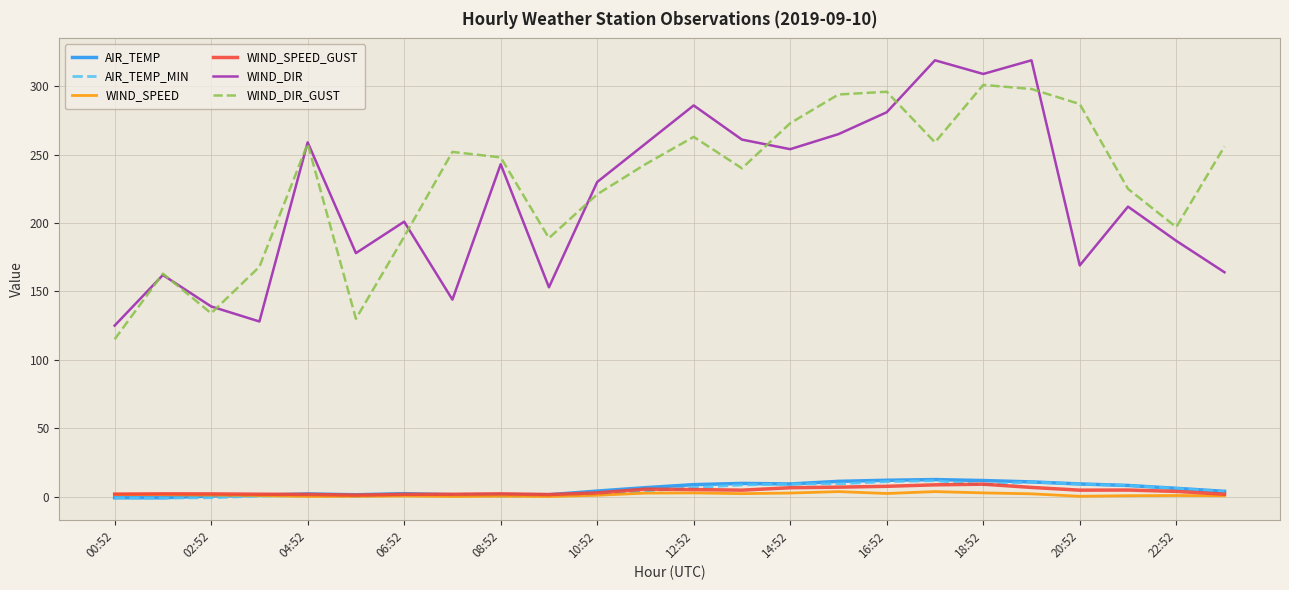

At how many categories does at least one series exceed 116?

24